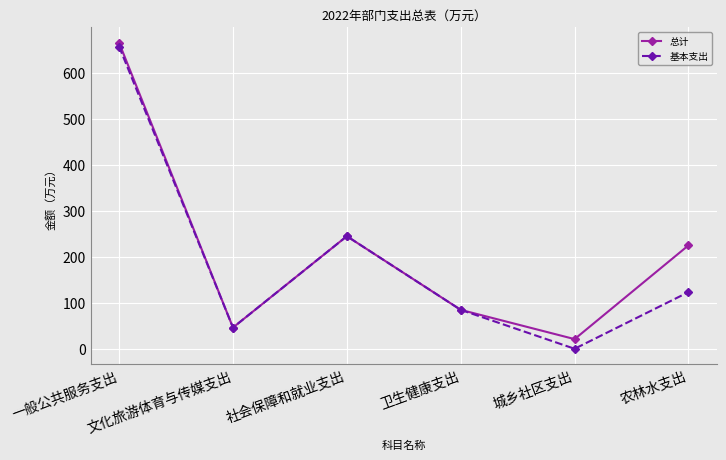

What is the difference between the 总计 values at 文化旅游体育与传媒支出 and 农林水支出?

178.9